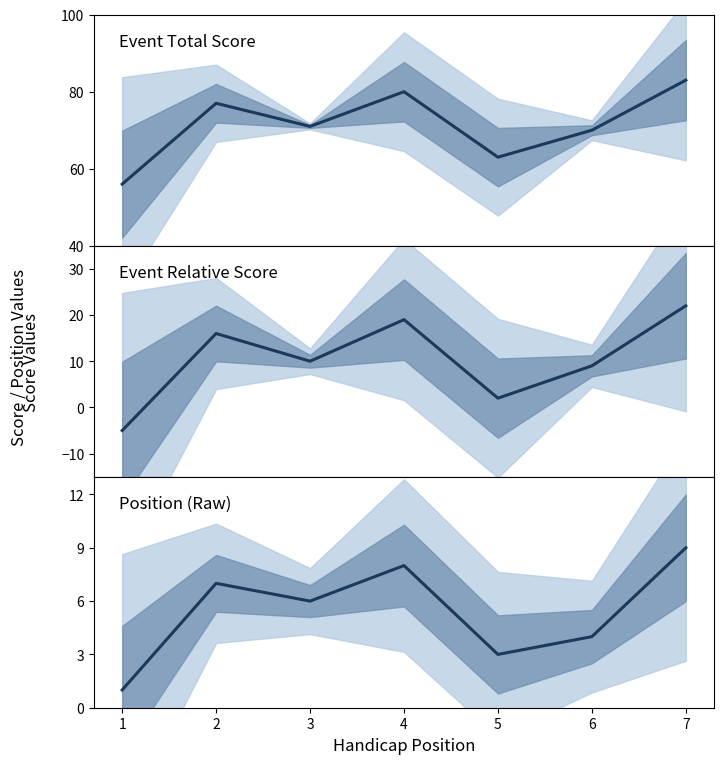

True or false: event_relative_score and event_total_score intersect in this chart.

False